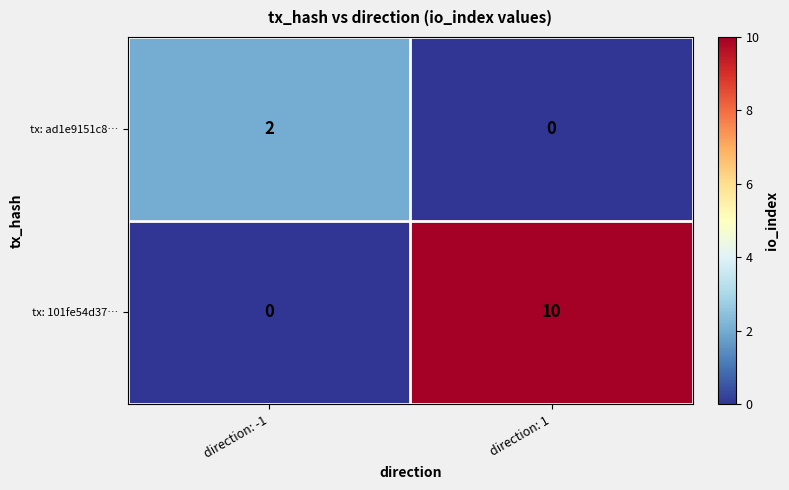

Which series has the largest range (max minus min)?

tx: 101fe54d37…